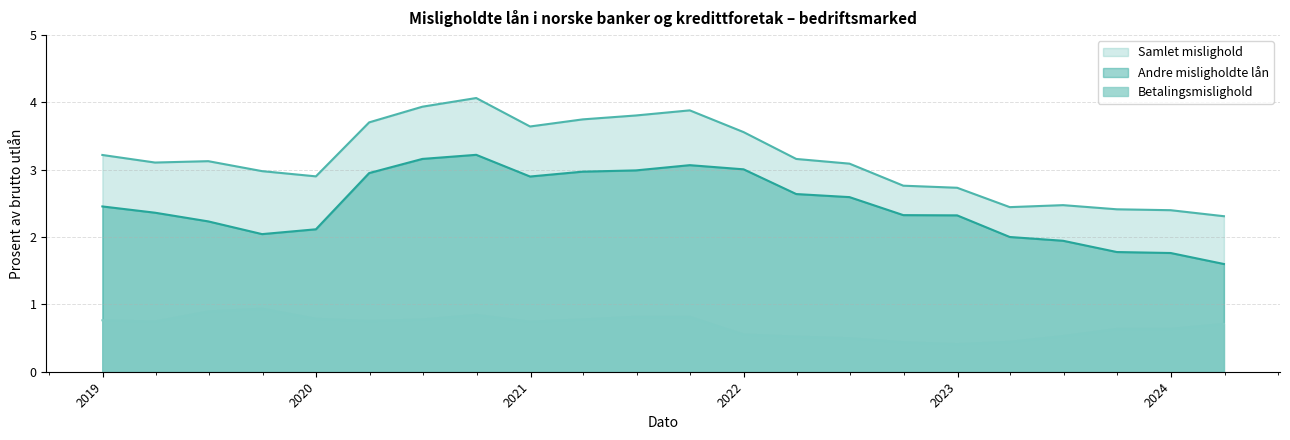

What is the value of the Betalingsmislighold point at the 16th from the left?

0.4